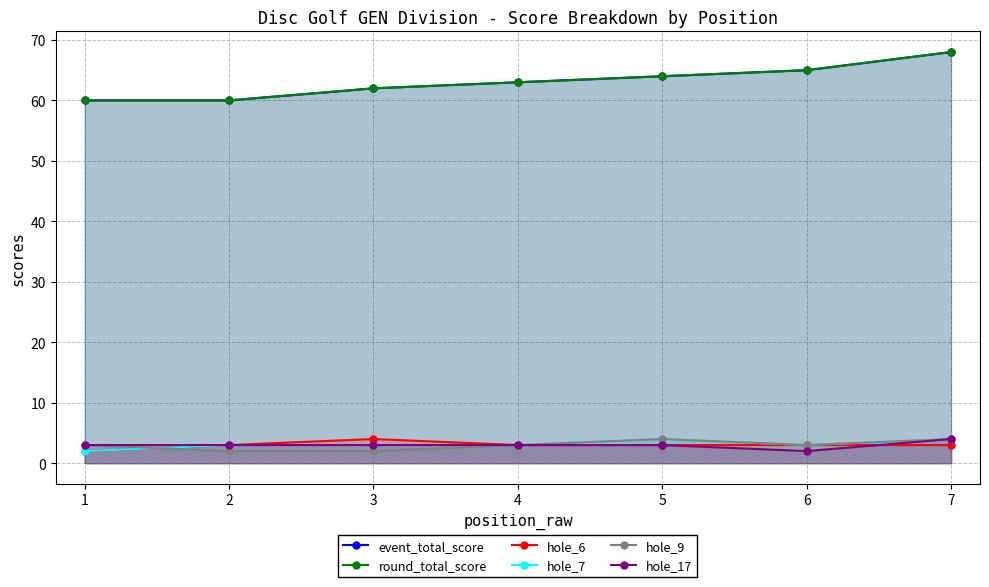

Which category has the highest value across all series?

7